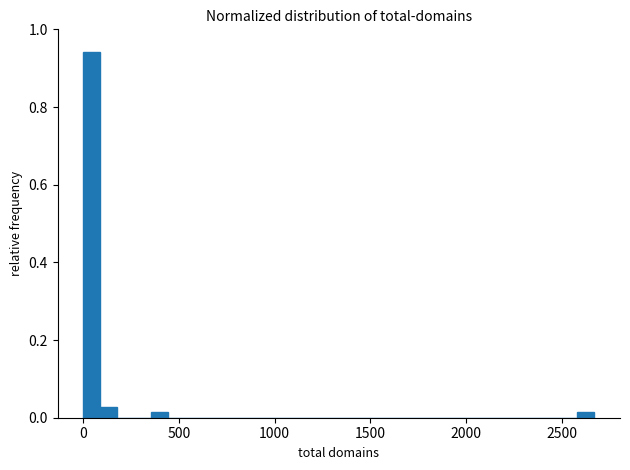

Around what value on the x-axis is the tallest bar? Give the approximate position of its centre, as read against the axis.

50